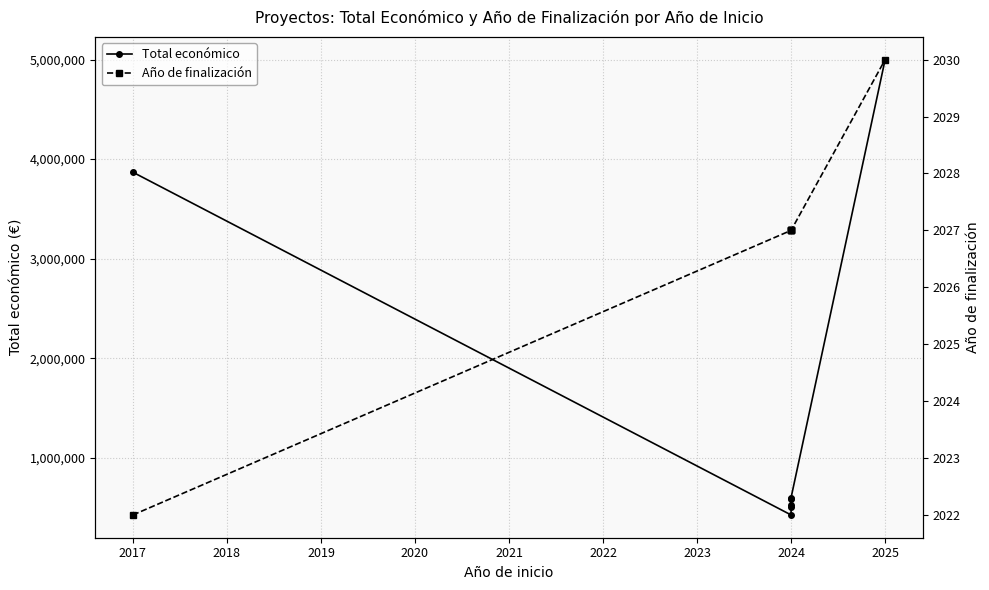

What is the difference between the maximum and second lowest values in the Total económico series?

4491882